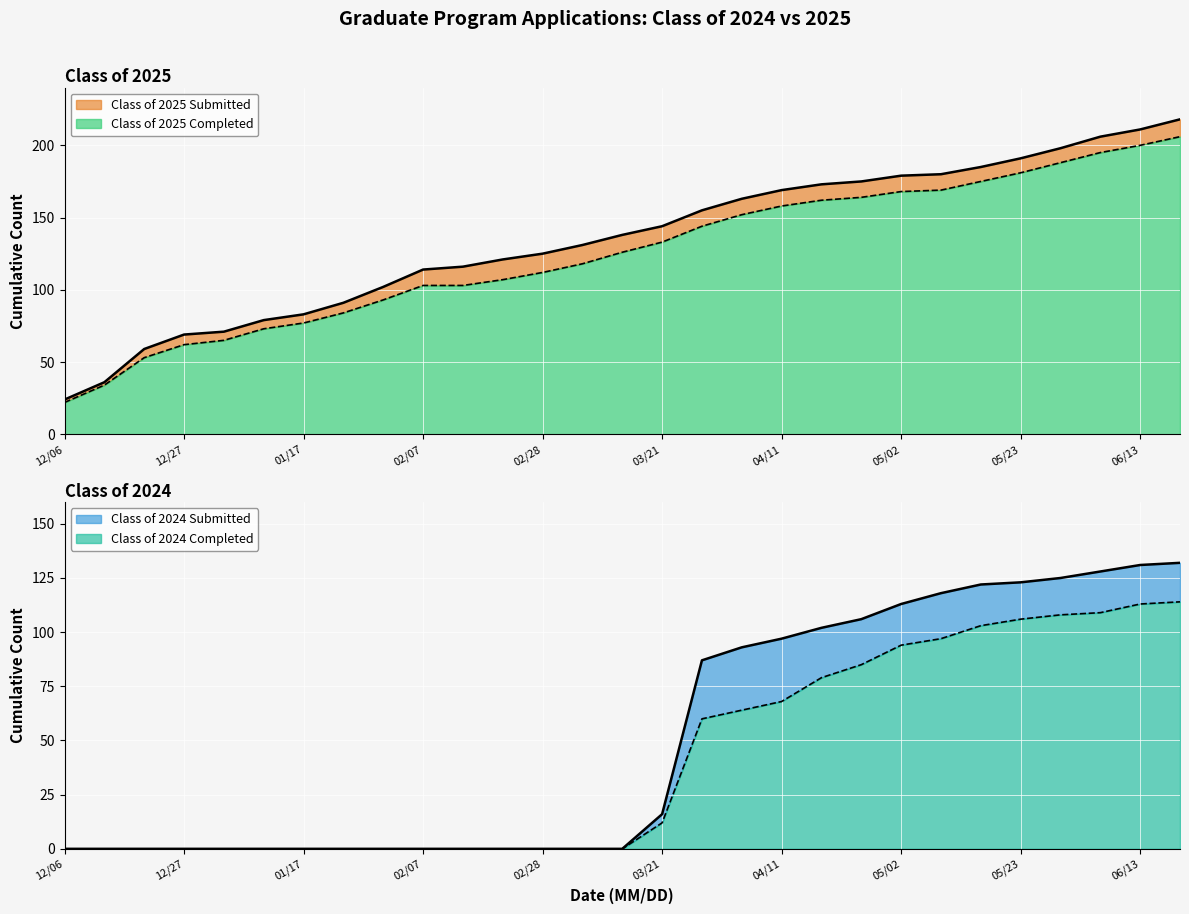

What is the difference between the Class of 2025 Completed values at 03/28 and 01/31?

51